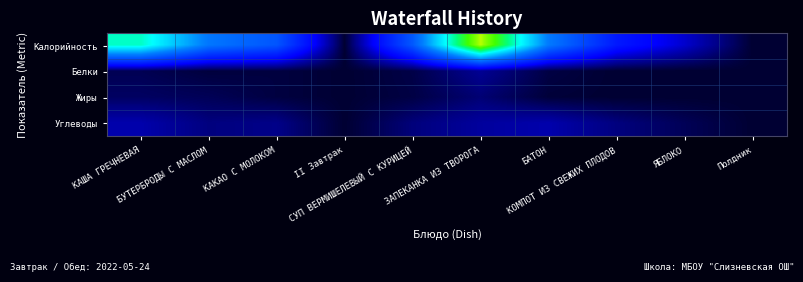

Rank the series by their maximum value, from lowest to highest.

Жиры, Белки, Углеводы, Калорийность